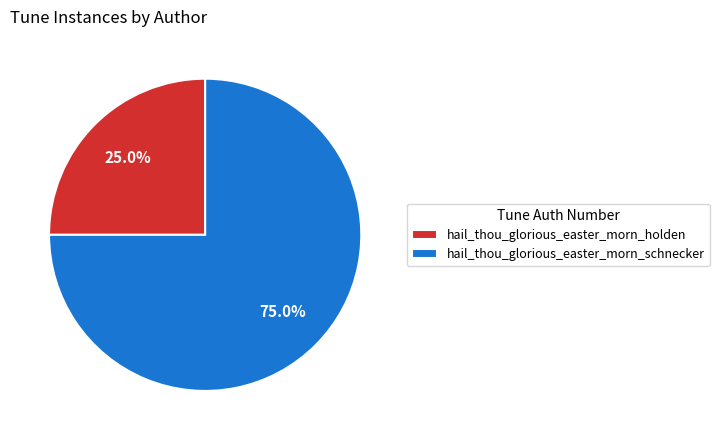

What percentage is the hail_thou_glorious_easter_morn_schnecker slice, to the nearest percent?

75%